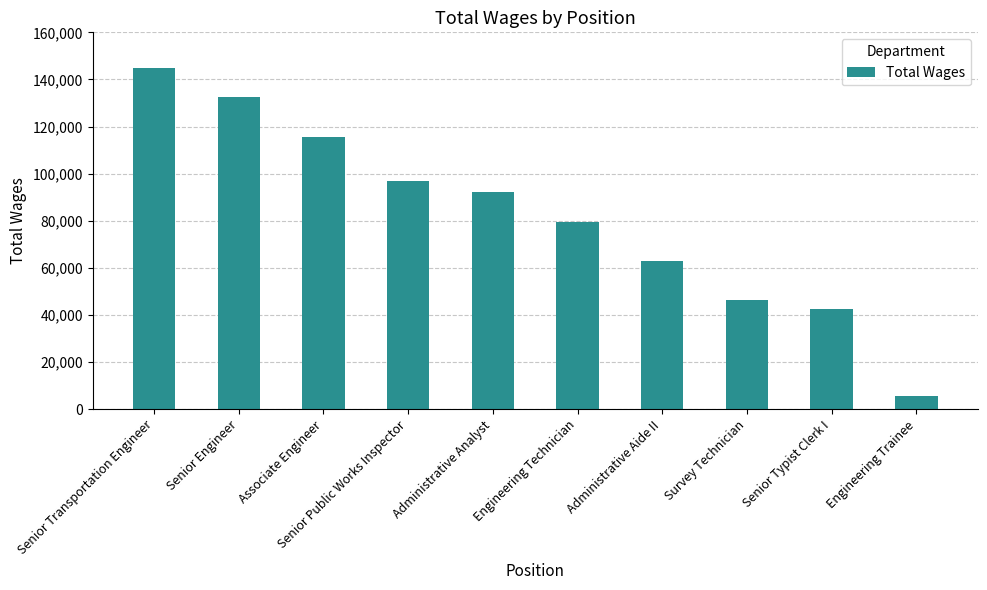

What is the sum of the values at Administrative Aide II and Survey Technician?

109492